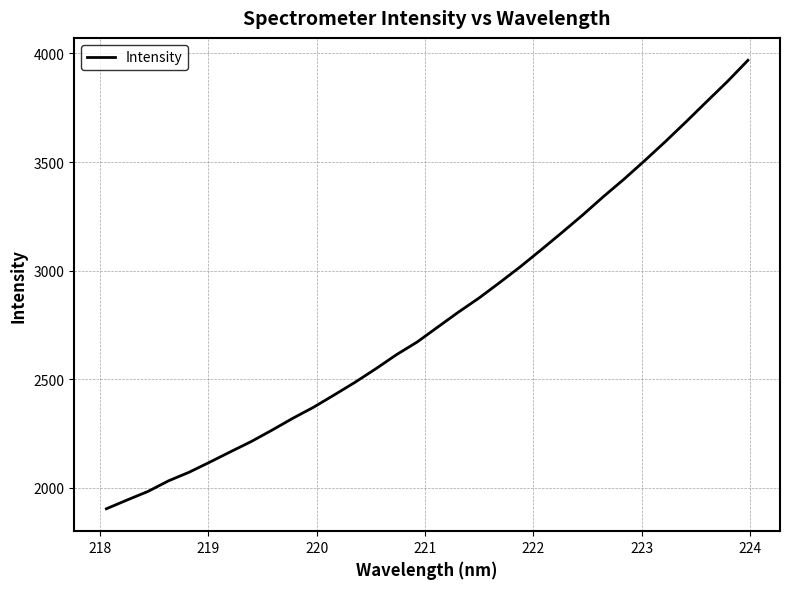

What is the smallest value displayed?

1904.3